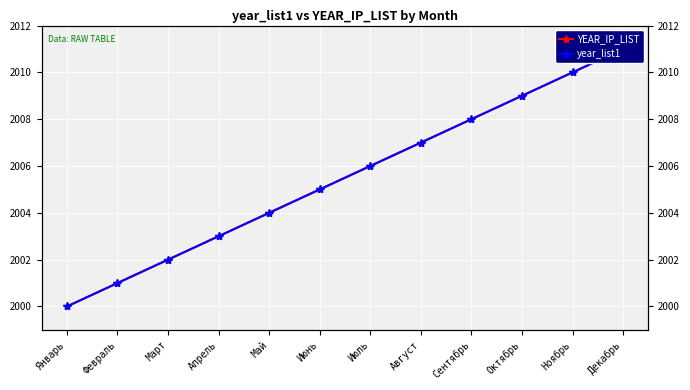

Which series changed the most between Май and Июль?

YEAR_IP_LIST